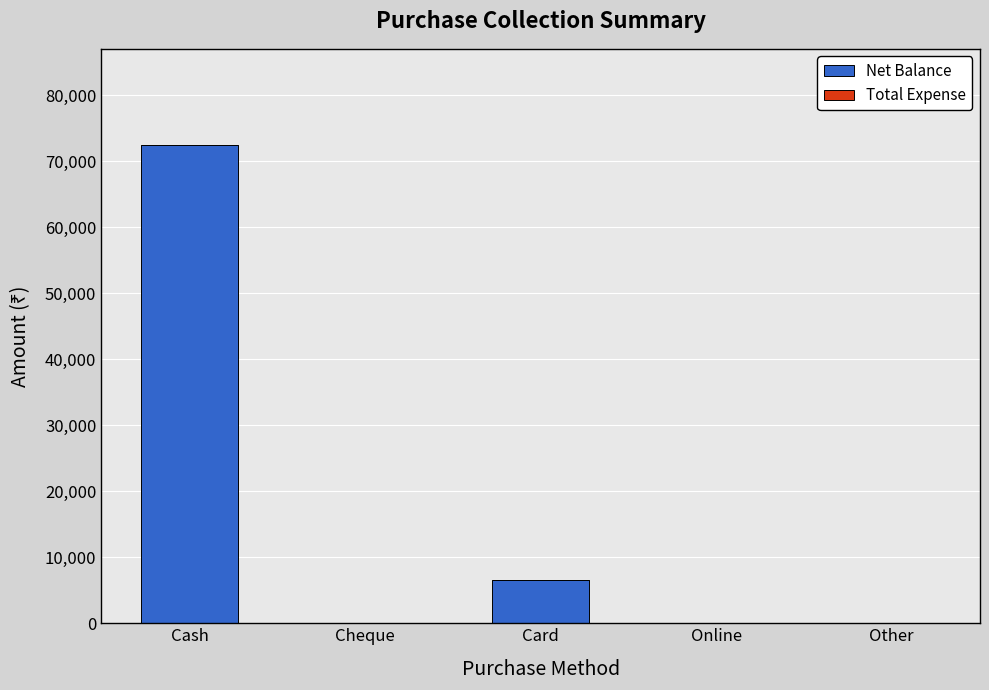

Which has a higher value, Cash or Cheque?

Cash